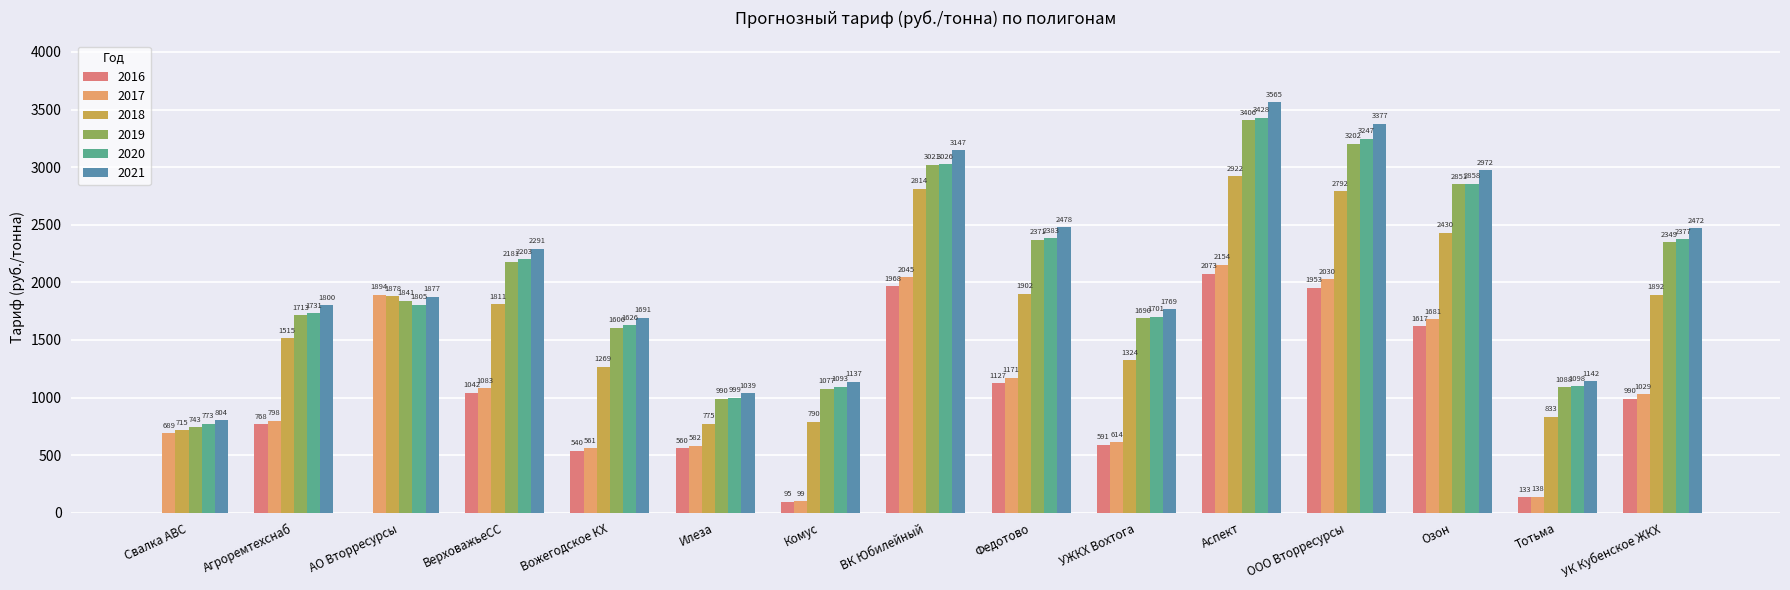

What are all the series names shown in the legend?

2016, 2017, 2018, 2019, 2020, 2021